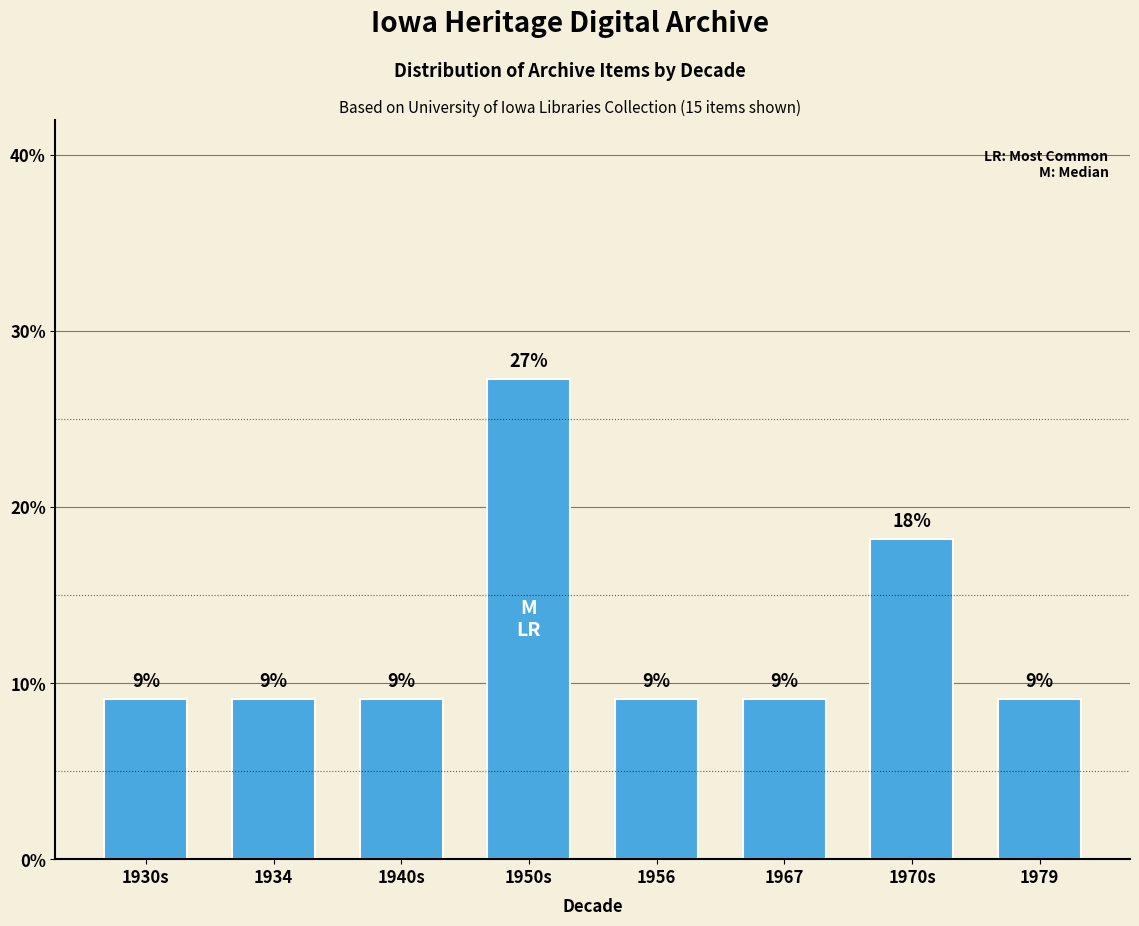

Does the chart contain any negative values?

No